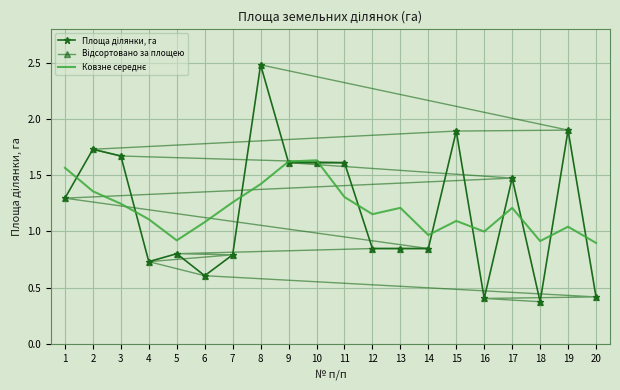

Reading right to left, what are all the values shown in this chart?

Площа ділянки, га: 0.4	1.9	0.4	1.5	0.4	1.9	0.8	0.8	0.8	1.6	1.6	1.6	2.5	0.8	0.6	0.8	0.7	1.7	1.7	1.3
Відсортовано за площею: 2.5	1.9	1.9	1.7	1.7	1.6	1.6	1.6	1.5	1.3	0.8	0.8	0.8	0.8	0.8	0.7	0.6	0.4	0.4	0.4
Ковзне середнє: 0.9	1.0	0.9	1.2	1.0	1.1	1.0	1.2	1.2	1.3	1.6	1.6	1.4	1.3	1.1	0.9	1.1	1.2	1.4	1.6